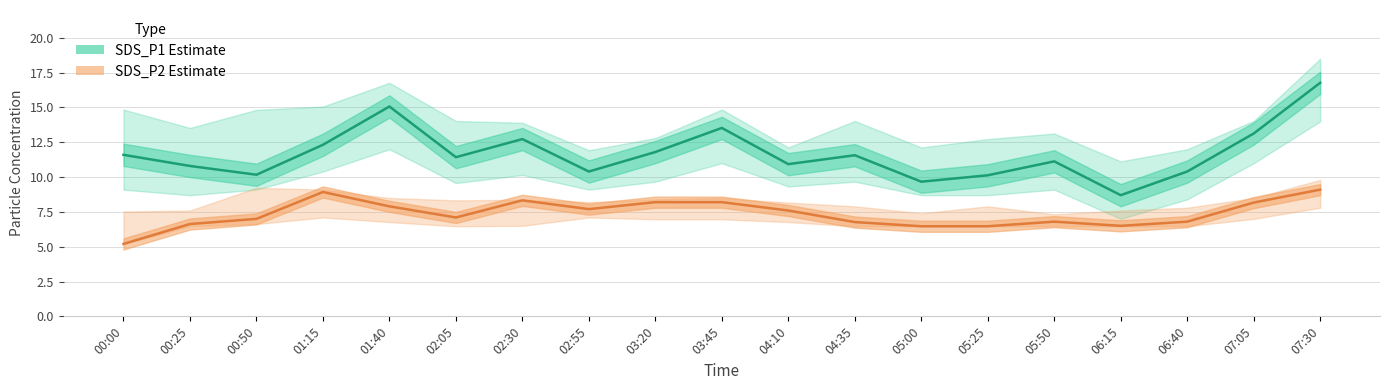

What is the average value of the SDS_P1 Estimate series?

11.7